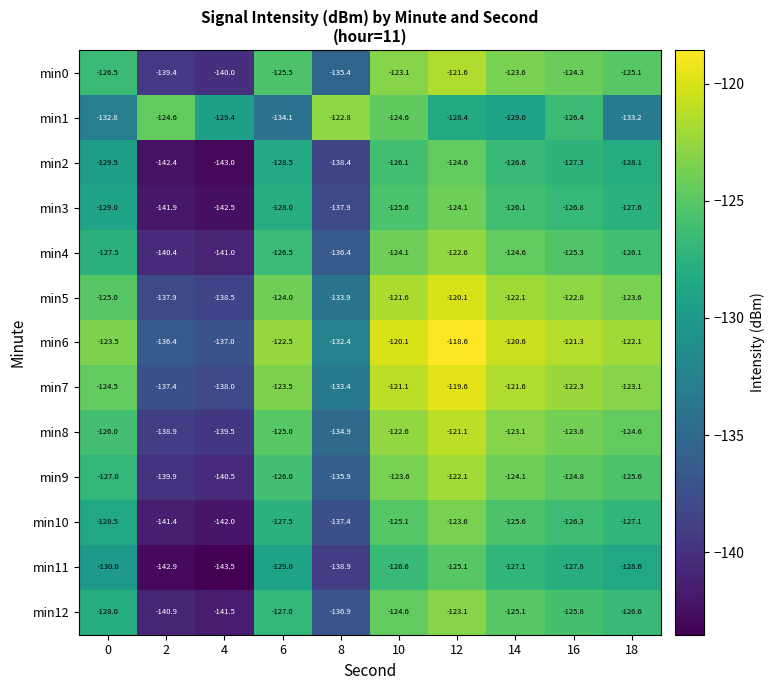

The min9 series shows -122.1 at 12. True or false?

True